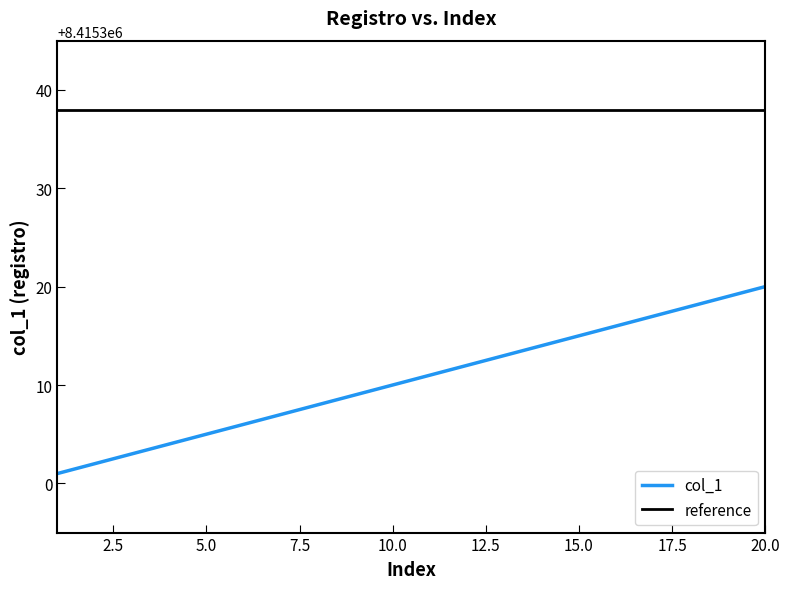

What is the minimum value shown in the chart?

8415301